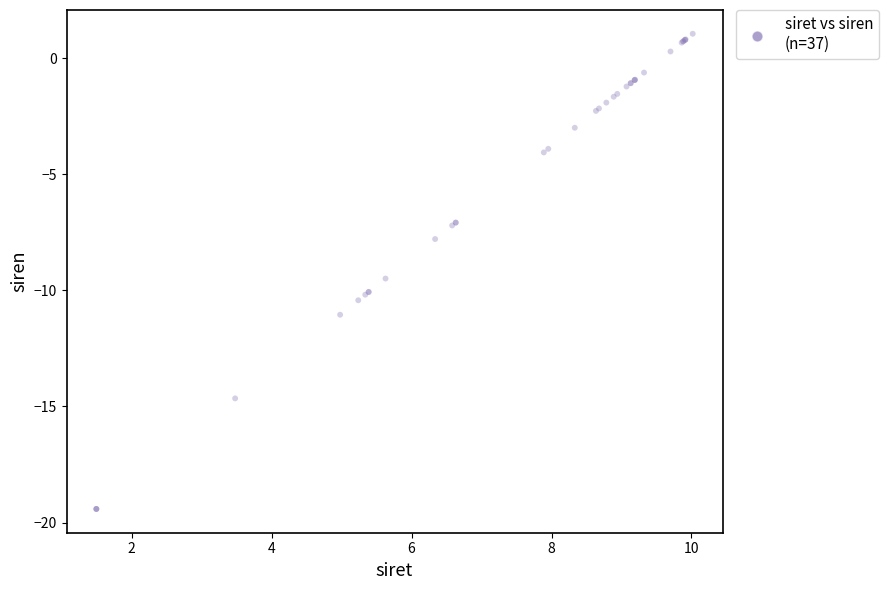

What Y value in the scatter plot is closest to -9?

-9.5